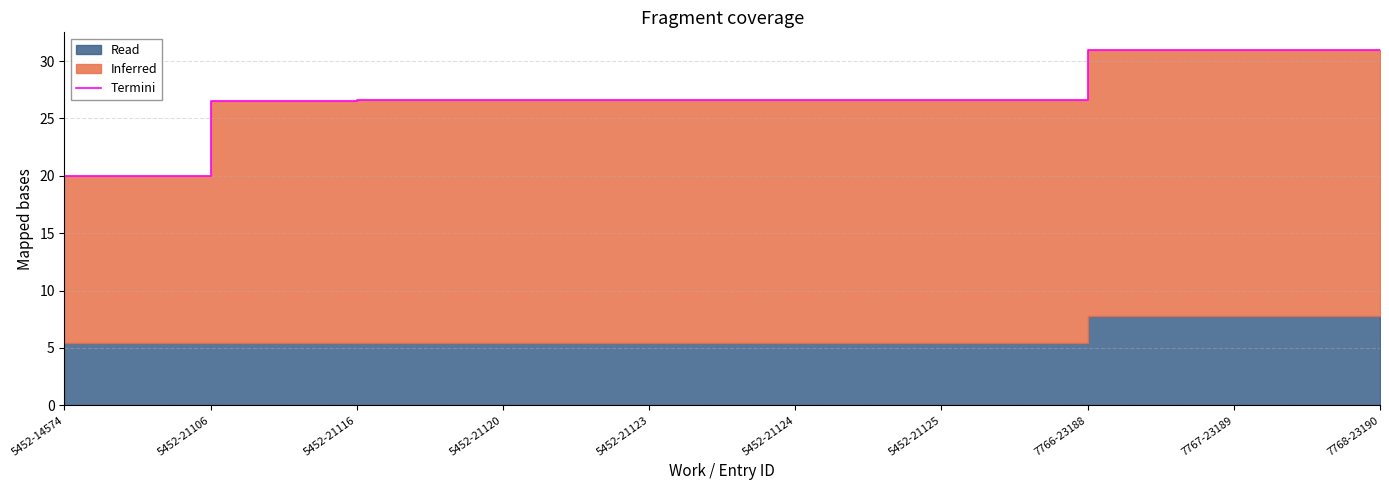

What is the sum of all values?

272.3